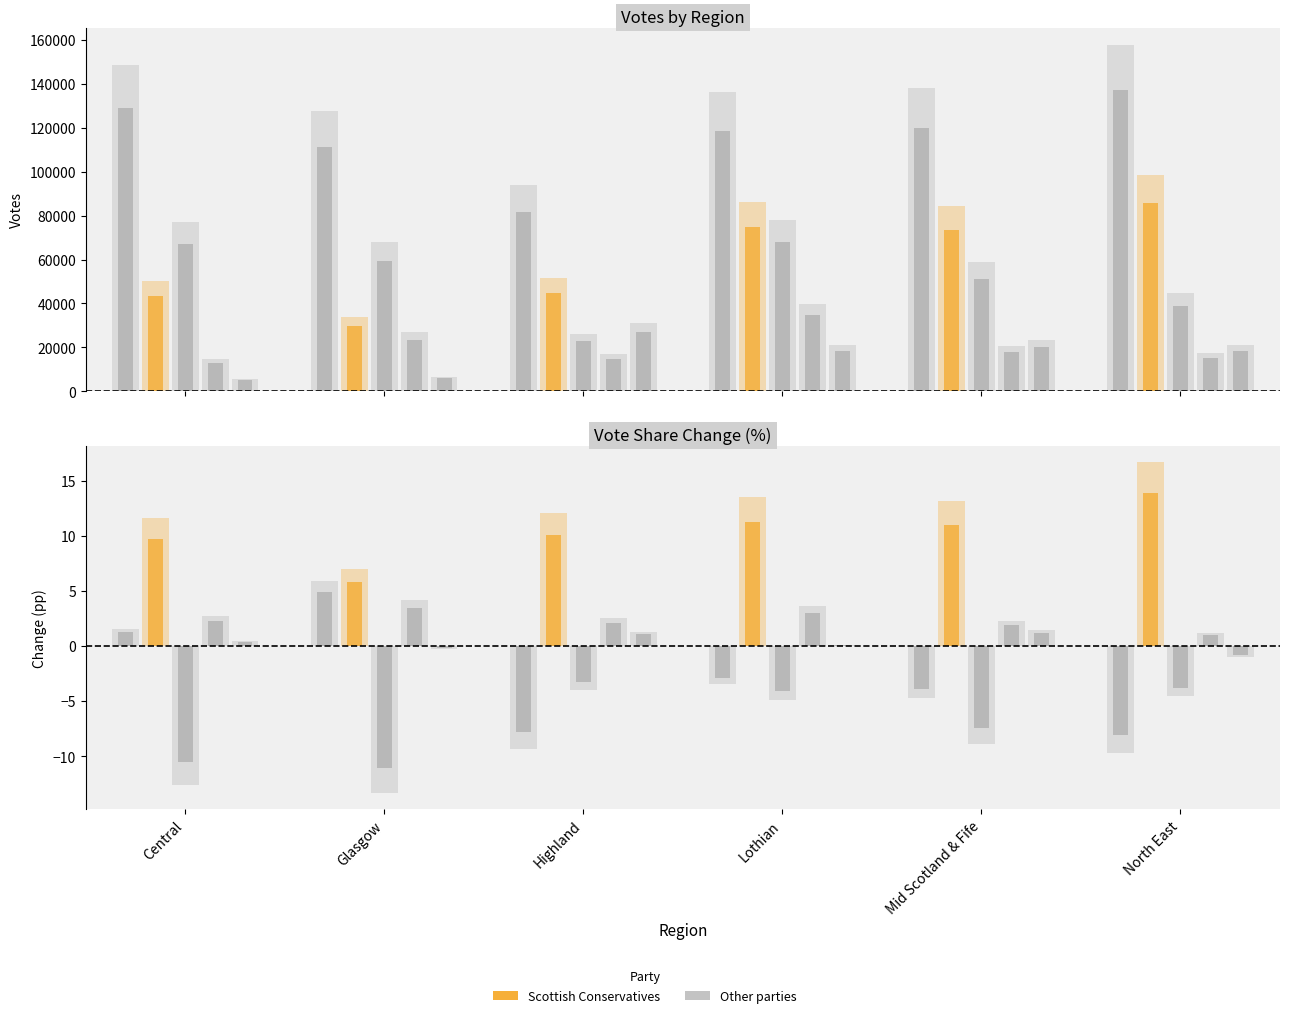

Does the chart contain stacked bars?

No